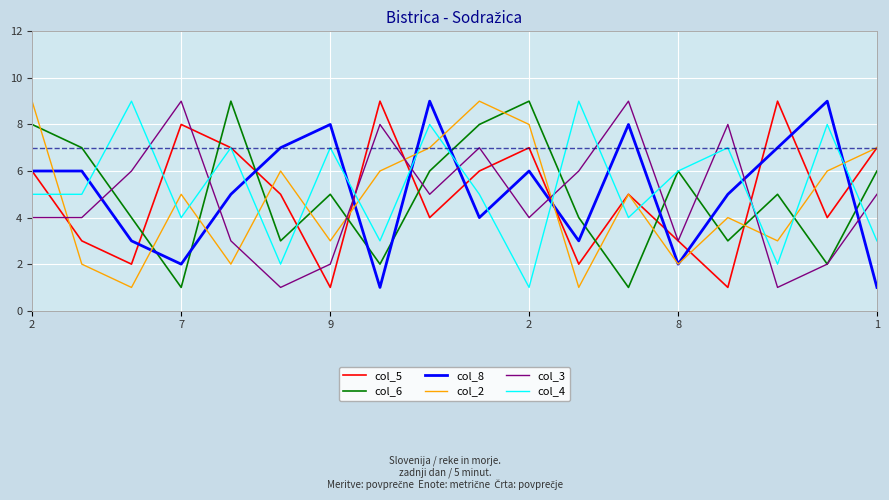

Which series has the largest total across all categories?

col_4